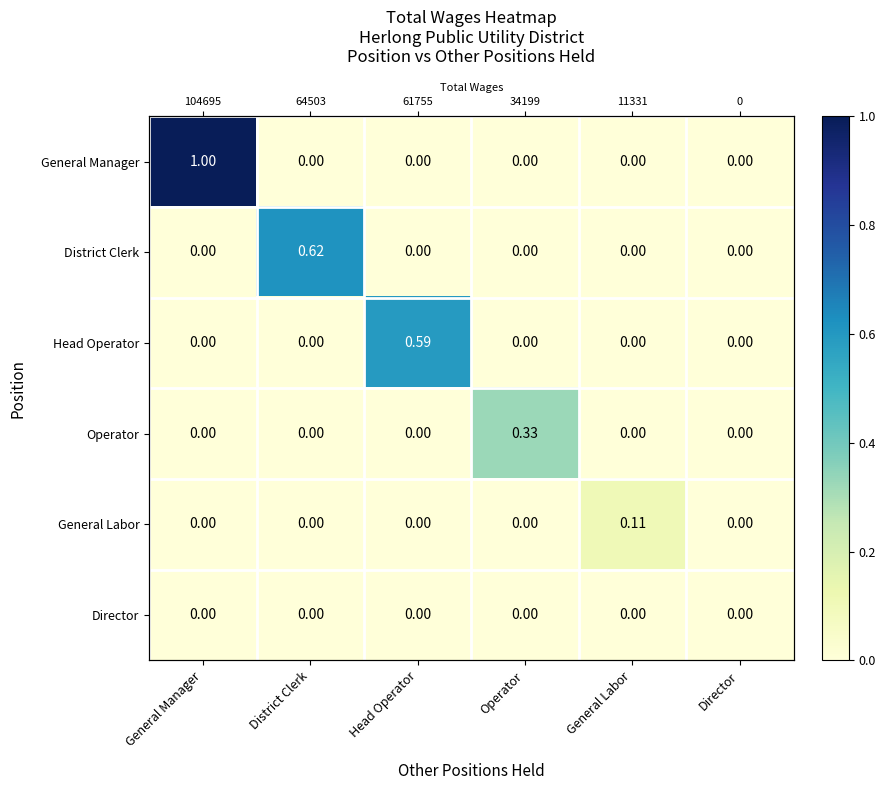

What is the maximum value shown in the chart?

1.0